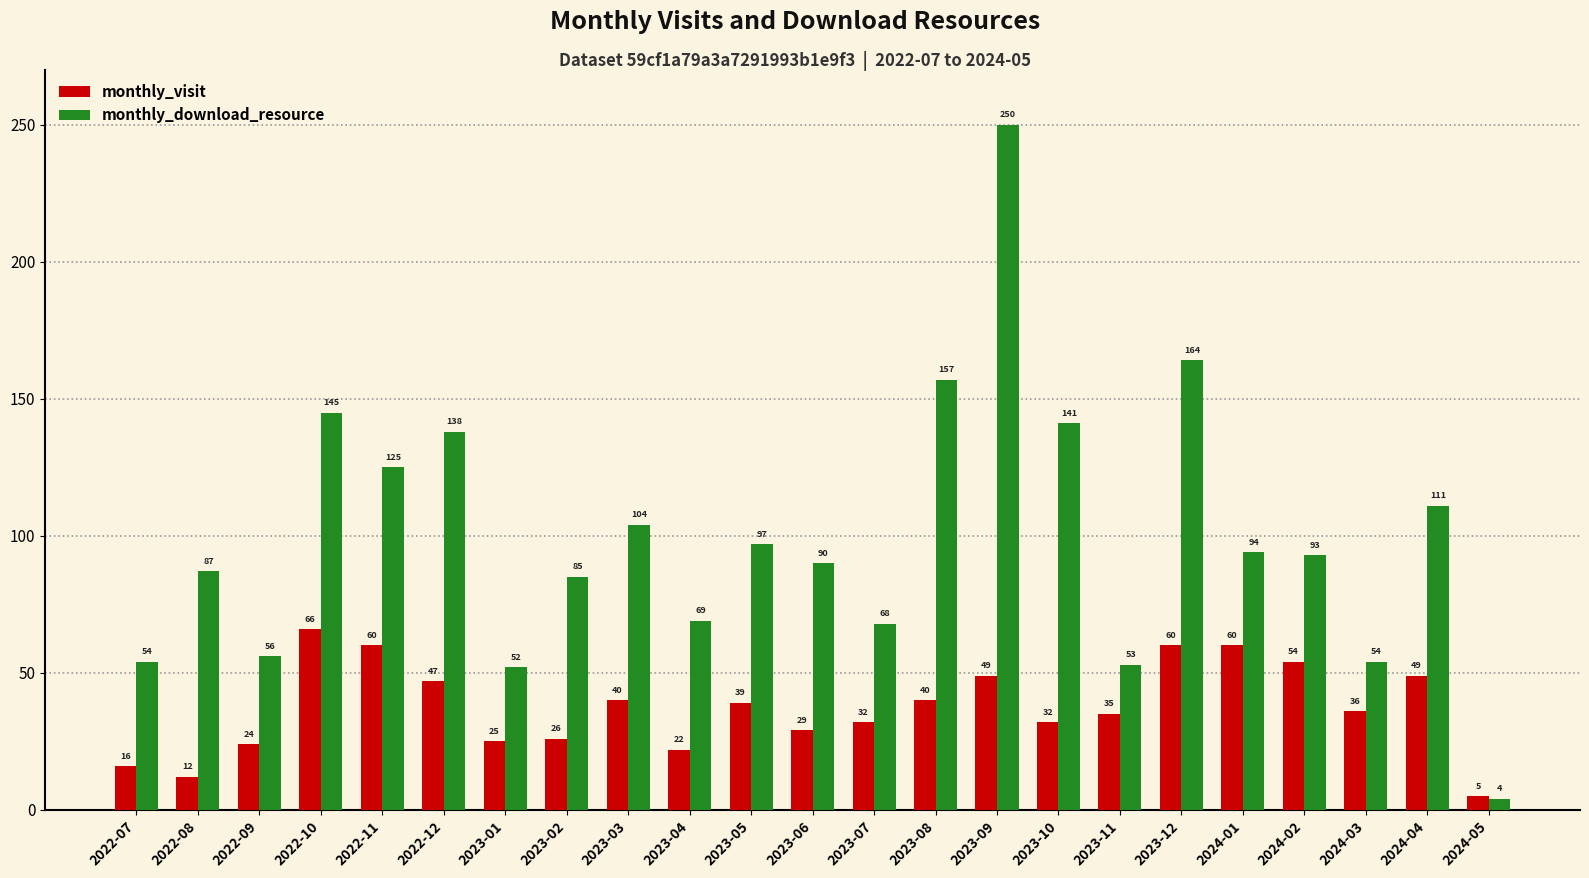

What is the average value of the monthly_download_resource series?

100